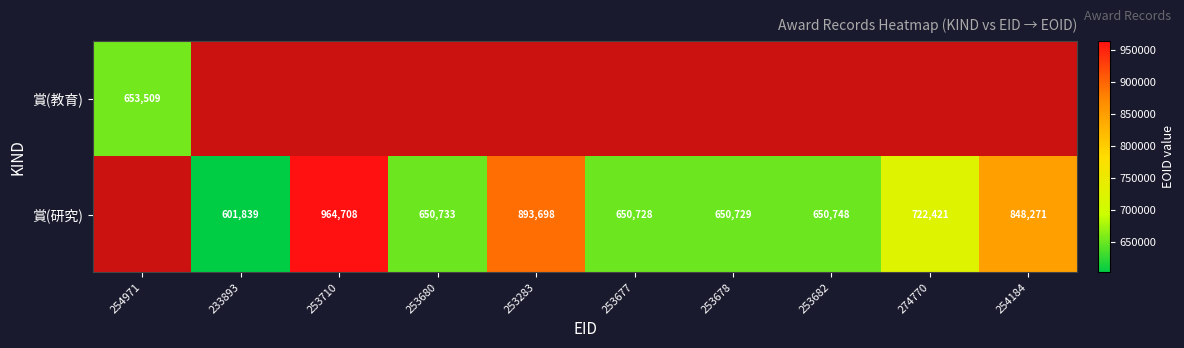

The 賞(研究) series shows 601839 at 233893. True or false?

True